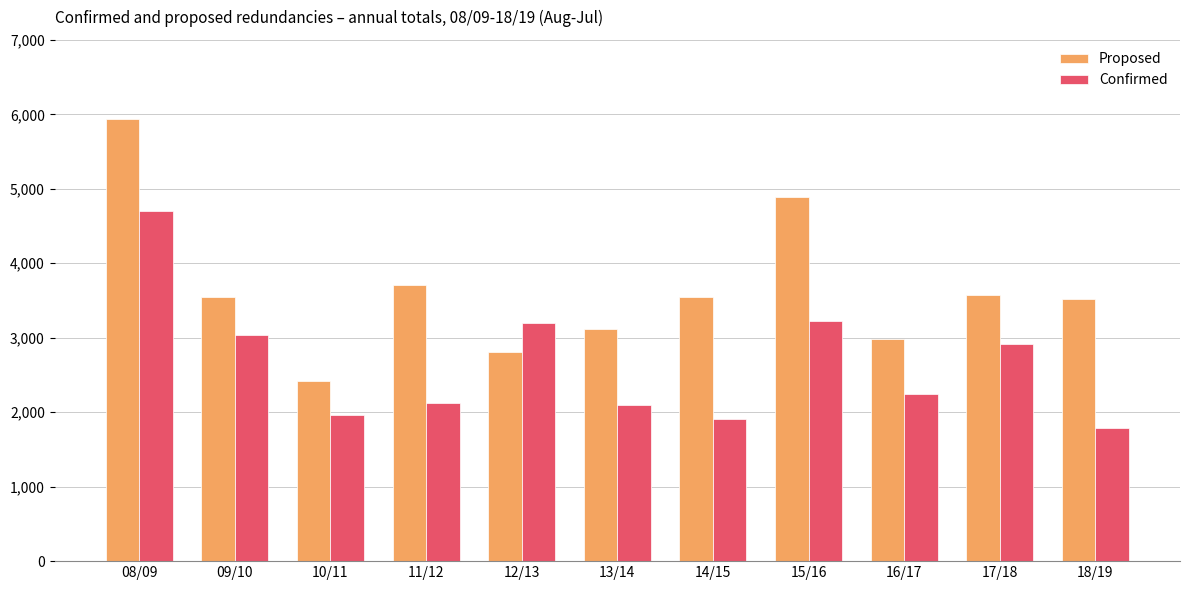

What is the minimum value shown in the chart?

1785